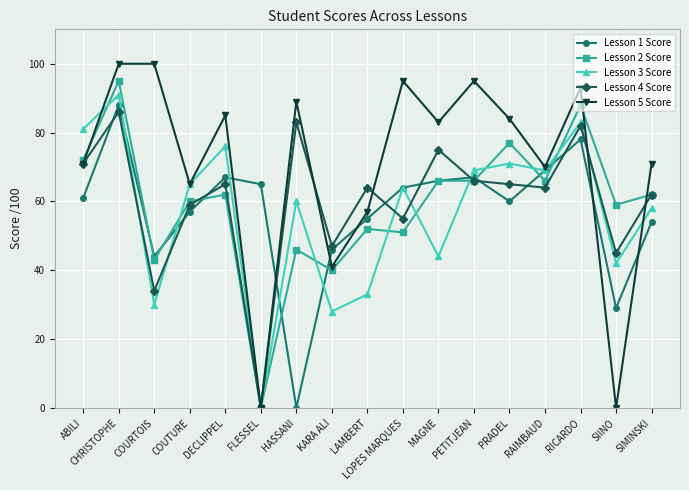

In Lesson 5 Score, how many points are lower than both neighbors (excluding endpoints)?

6